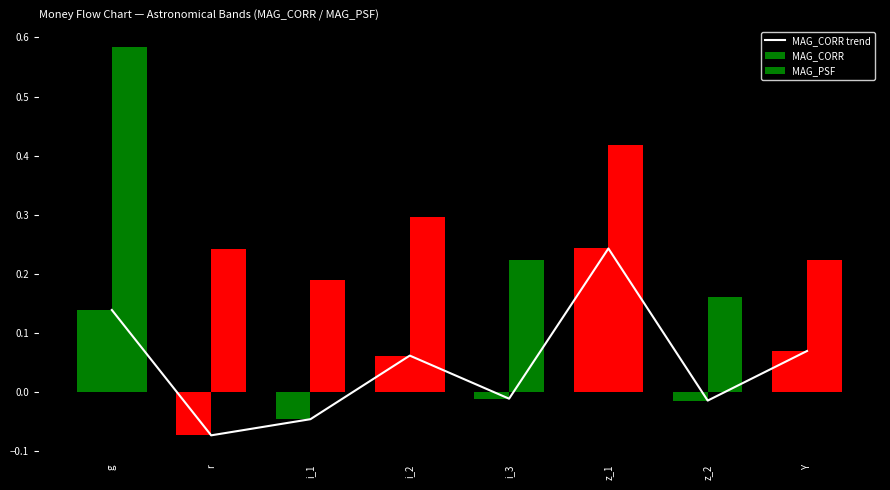

What is the total value across all series at i_2?

0.4